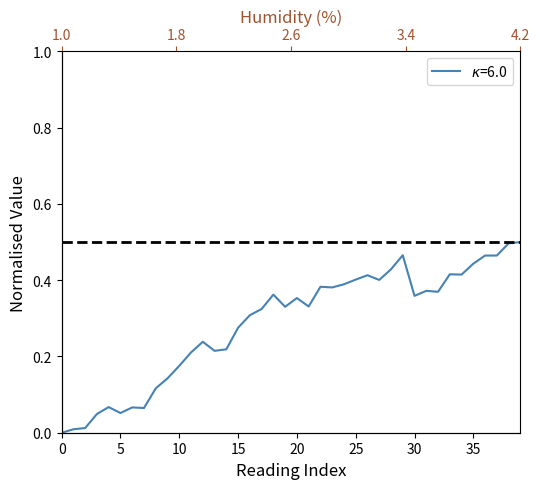

What is the value of the 18th point from the left?

0.3